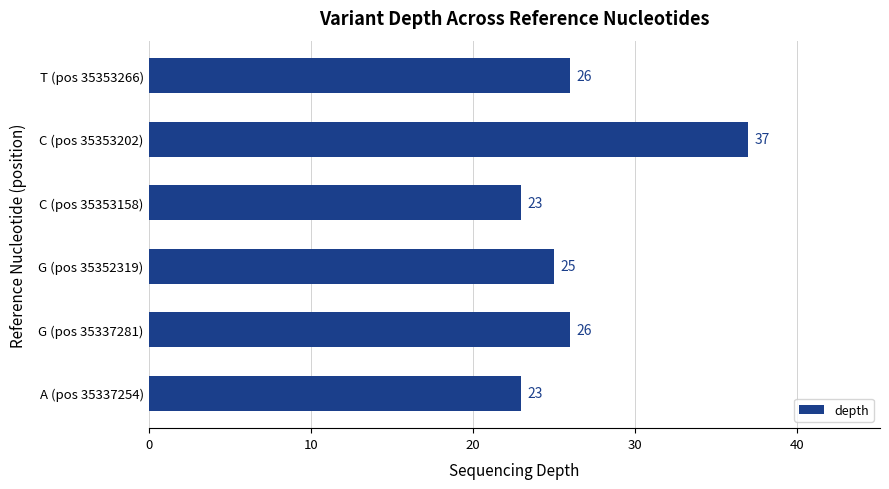

Are the bars horizontal?

Yes